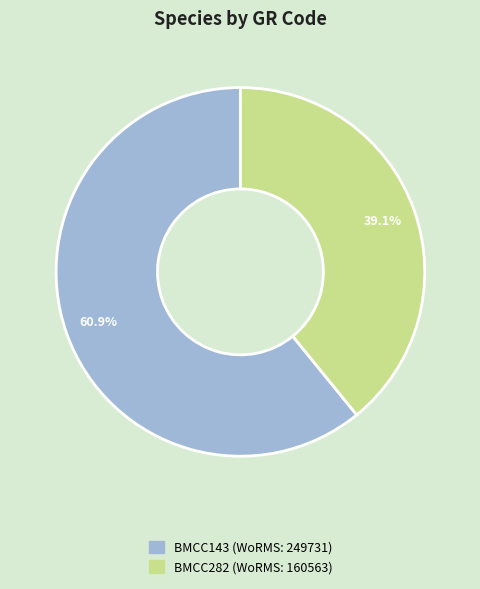

Rank the categories by value from highest to lowest.

BMCC143, BMCC282